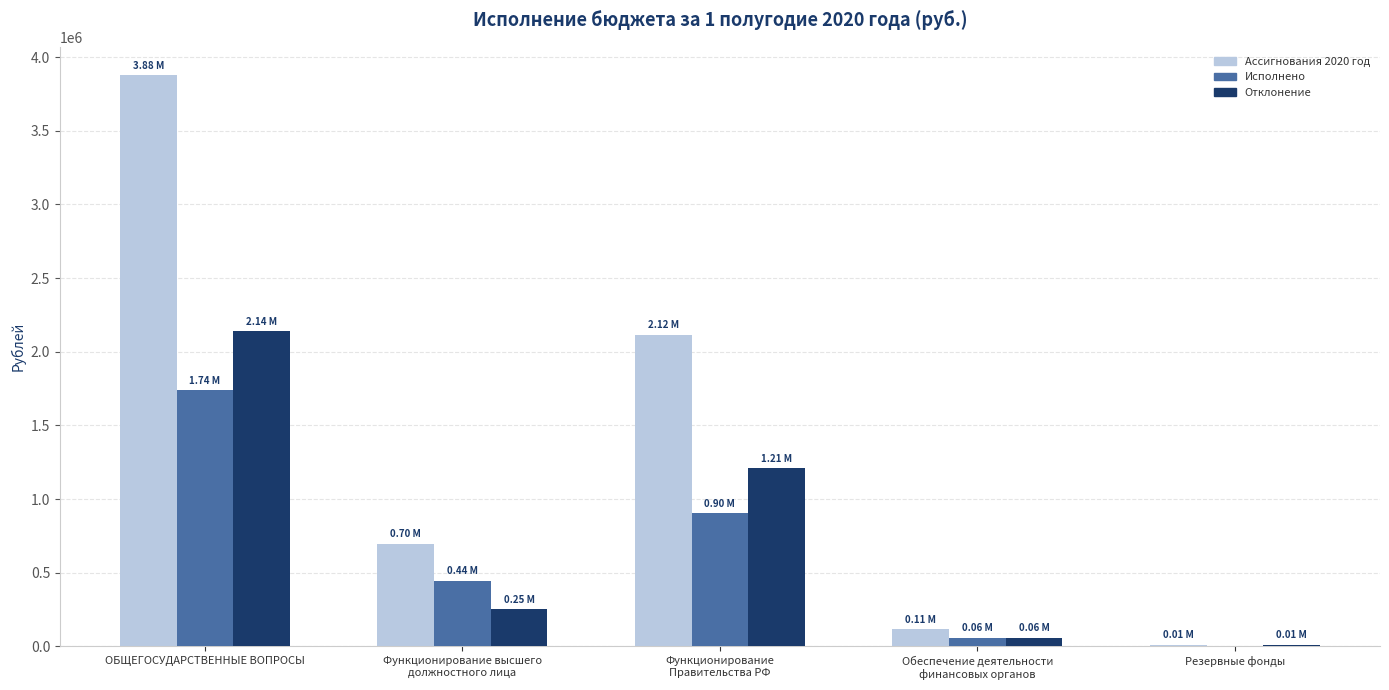

How many positive values does the Исполнено series have?

4